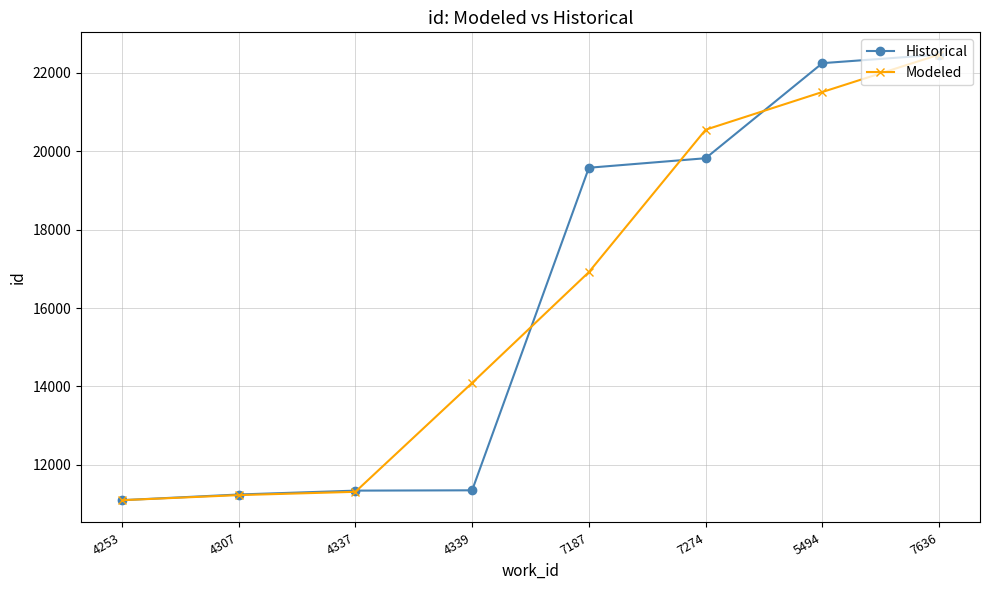

The value of Modeled at 4307 is 5778.3. True or false?

False